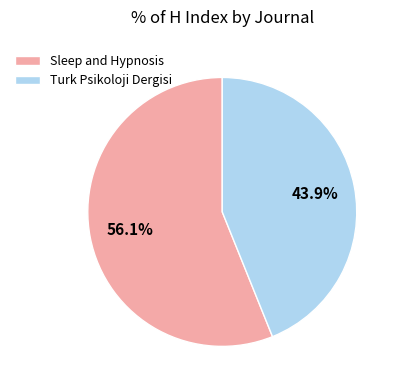

What percentage do Turk Psikoloji Dergisi and Sleep and Hypnosis together represent?

100.0%